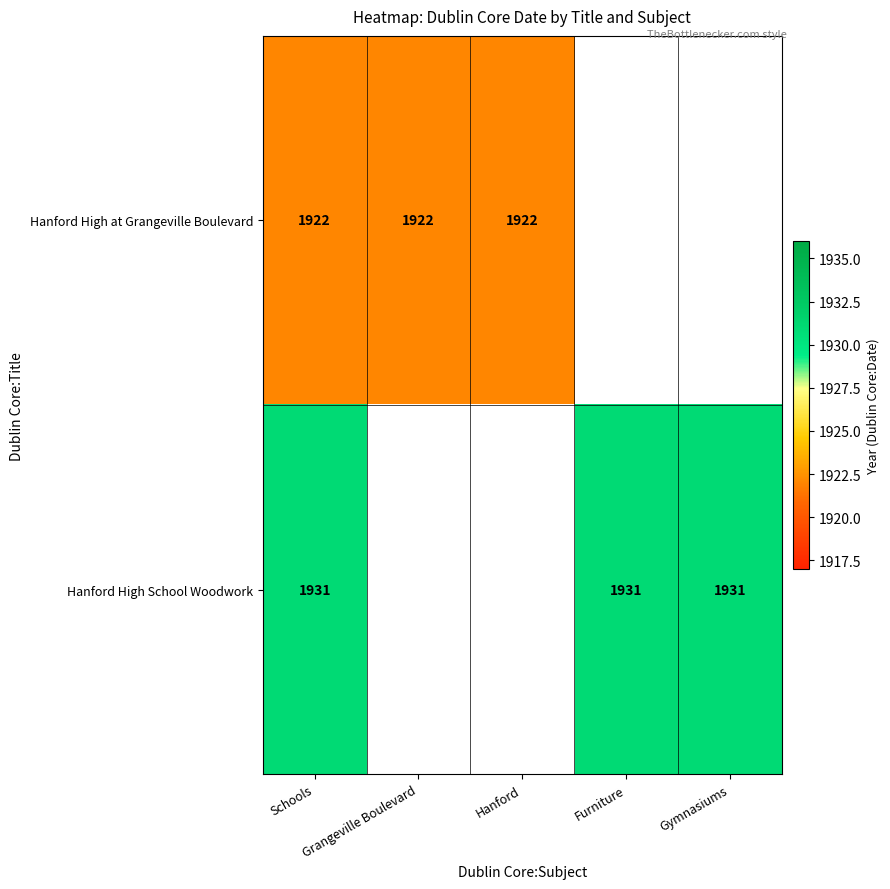

Is the value of Hanford High at Grangeville Boulevard at Grangeville Boulevard greater than the value of Hanford High School Woodwork at Schools?

No